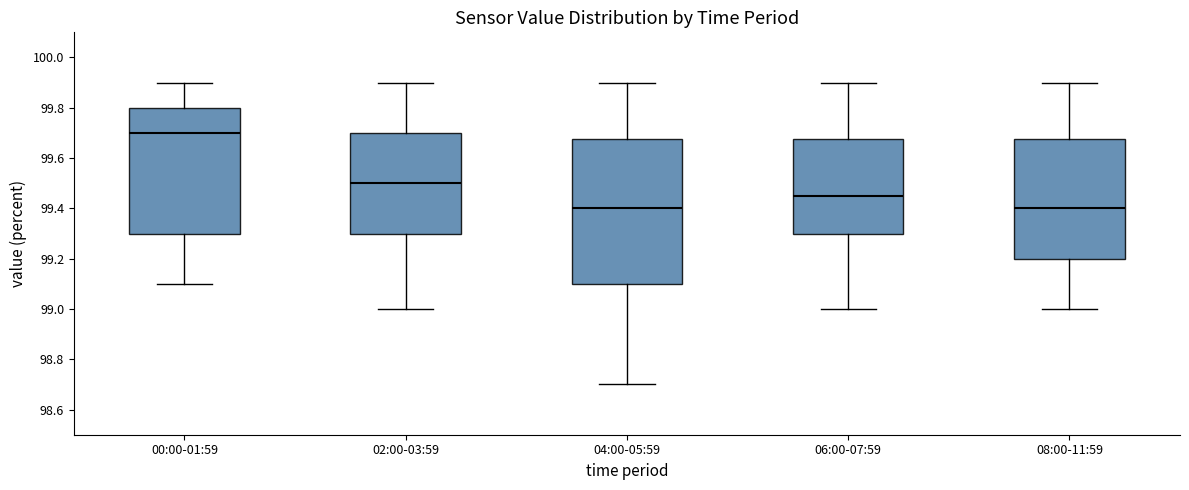

Reading left to right, transcribe this box plot: for each box, give where its median line is, the range the box spans, and where its two whiskers end, as read against the y-axis. The values are not printed on the chart, so give them approximately, as read against the axis.

00:00-01:59: median 99.70, box 99.30 to 99.80, whiskers 99.10 to 99.90
02:00-03:59: median 99.50, box 99.30 to 99.70, whiskers 99.00 to 99.90
04:00-05:59: median 99.40, box 99.10 to 99.68, whiskers 98.70 to 99.90
06:00-07:59: median 99.46, box 99.30 to 99.68, whiskers 99.00 to 99.90
08:00-11:59: median 99.40, box 99.20 to 99.68, whiskers 99.00 to 99.90